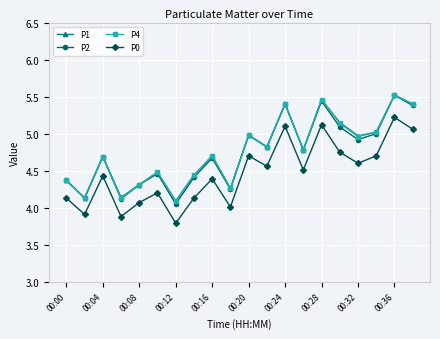

How many lines are shown in the chart?

4